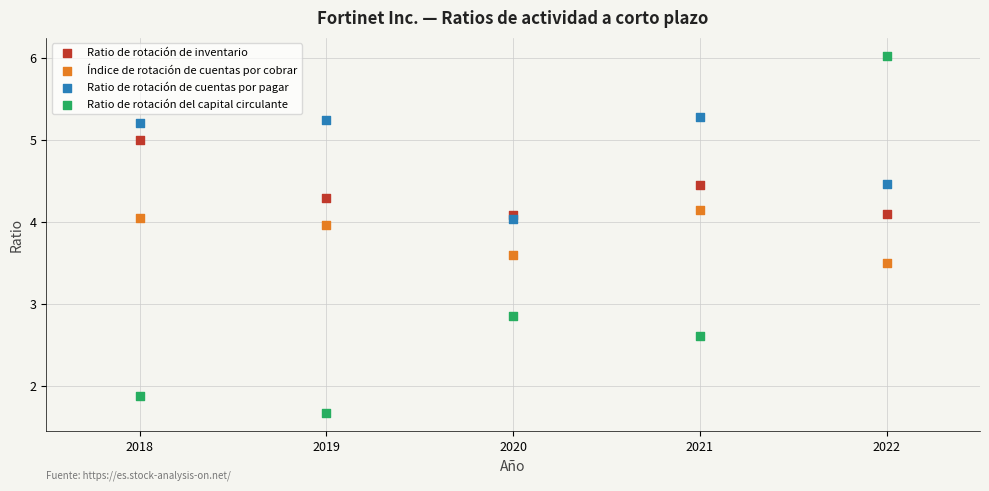

Across all data points, what is the range of Y values (max minus min)?

4.4